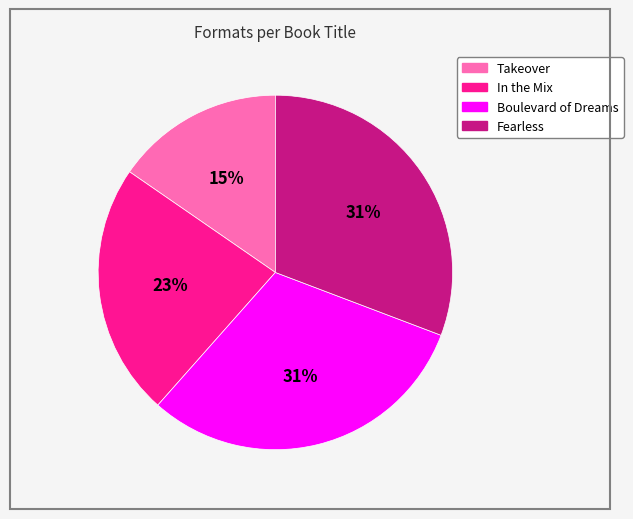

To the nearest percent, what is the combined percentage of Takeover and Fearless?

46%